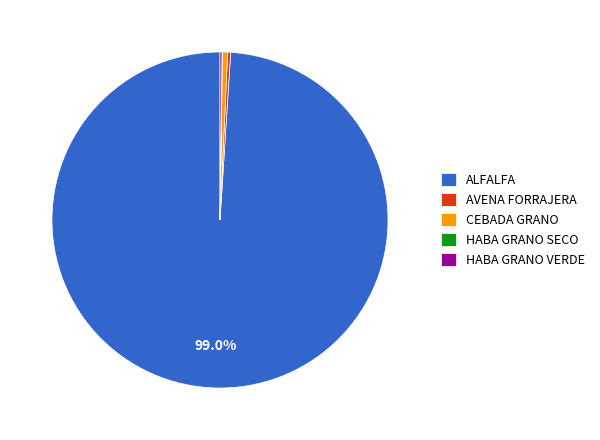

Between ALFALFA and CEBADA GRANO, which is larger?

ALFALFA